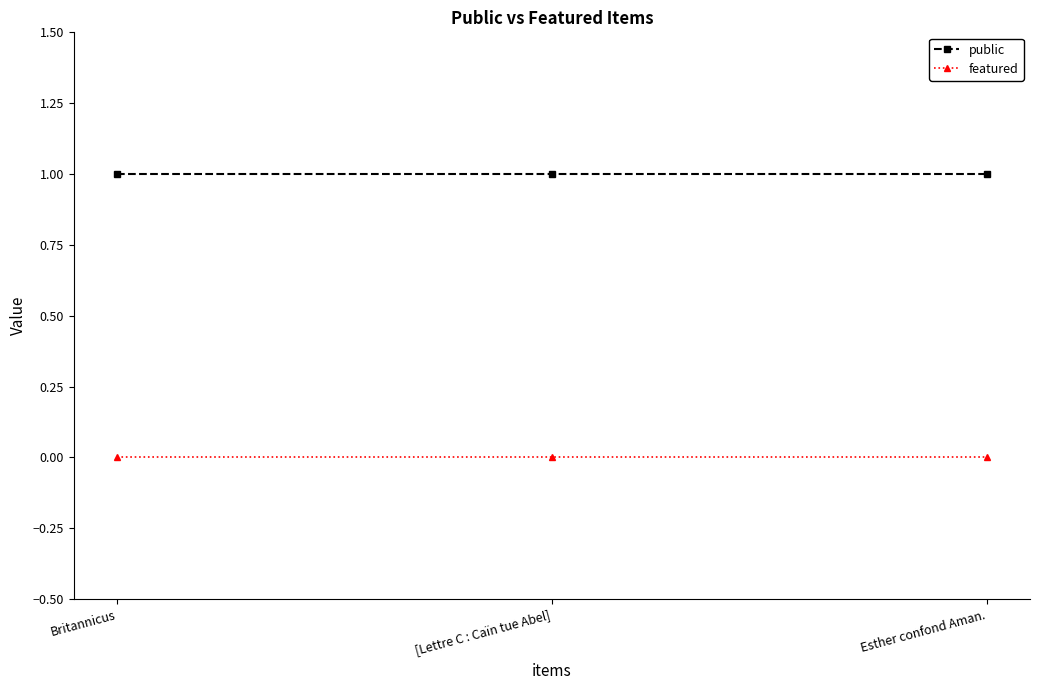

What is the label of the 3rd point from the right?

Britannicus